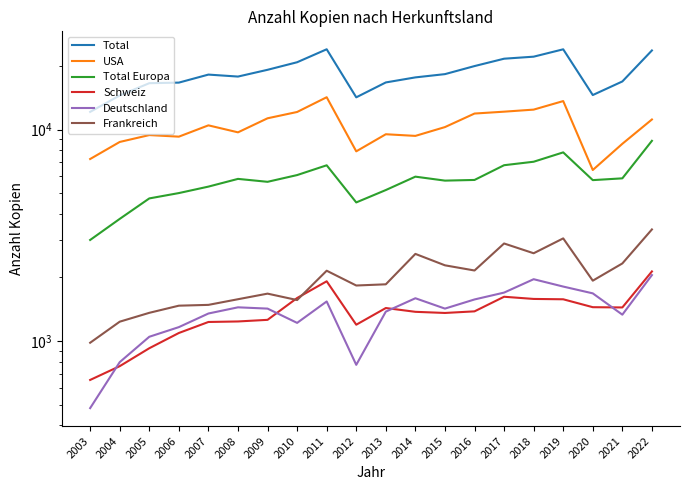

At which label does USA reach its peak?

2011